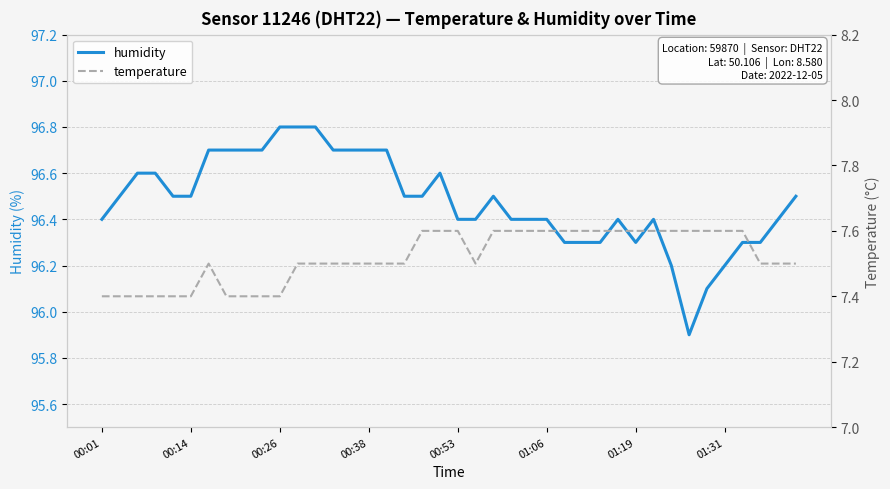

What is the highest value of the humidity series?

96.8